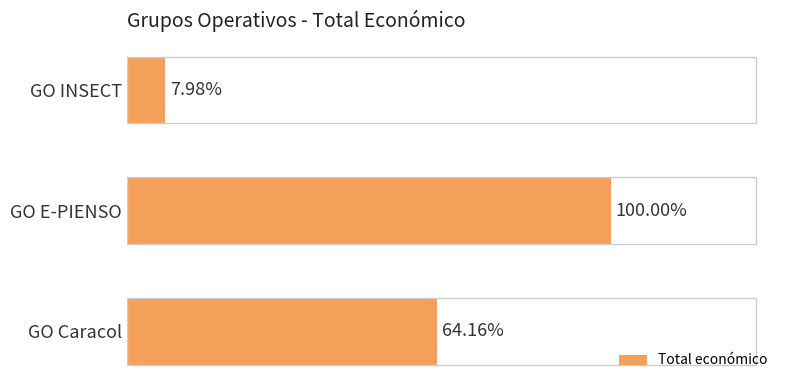

Count the number of data series in this chart.

1